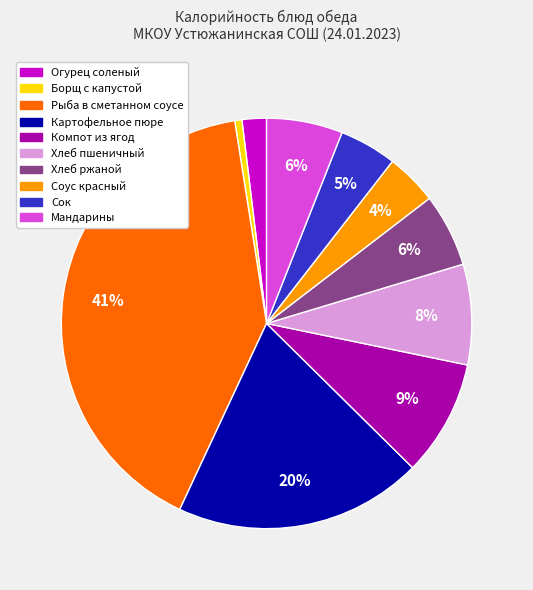

To the nearest percent, what is the average slice percentage?

10%